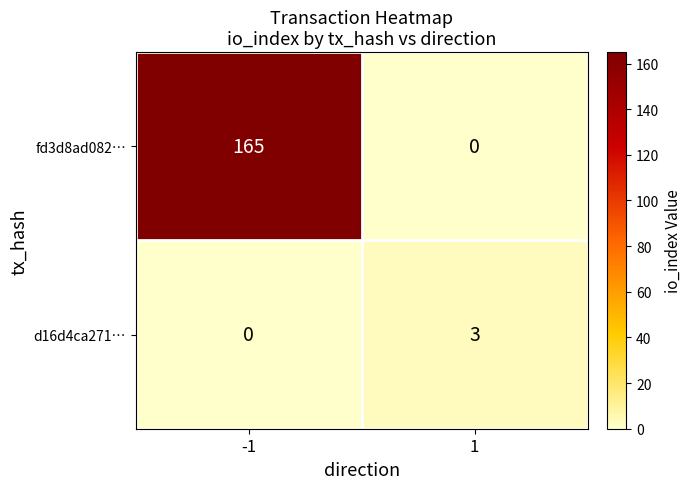

Which series changed the most between -1 and 1?

fd3d8ad082…